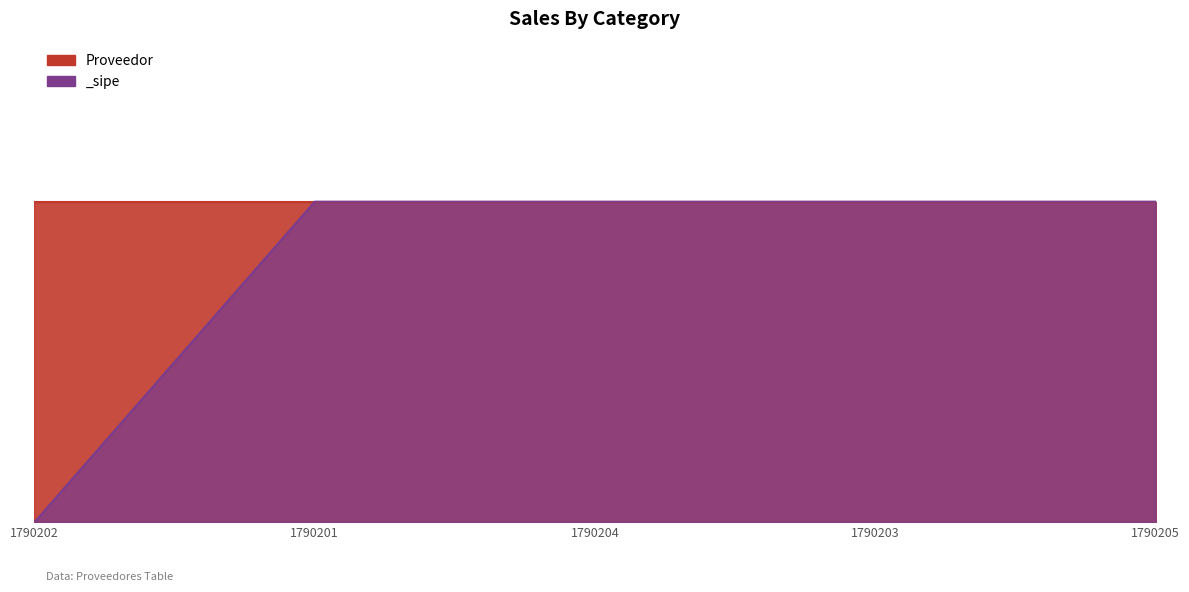

What is the value of the 3rd point from the left?

1